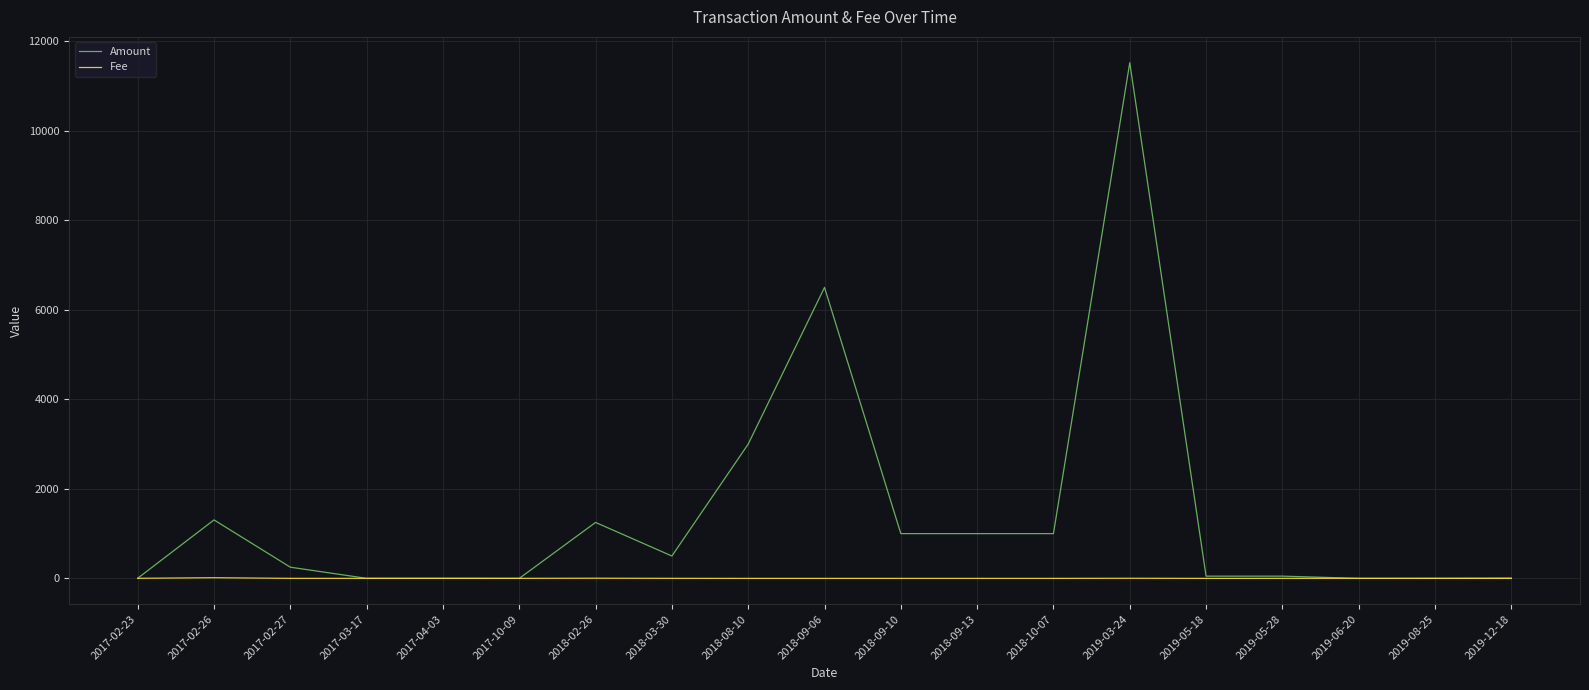

Which series has the largest total across all categories?

Amount